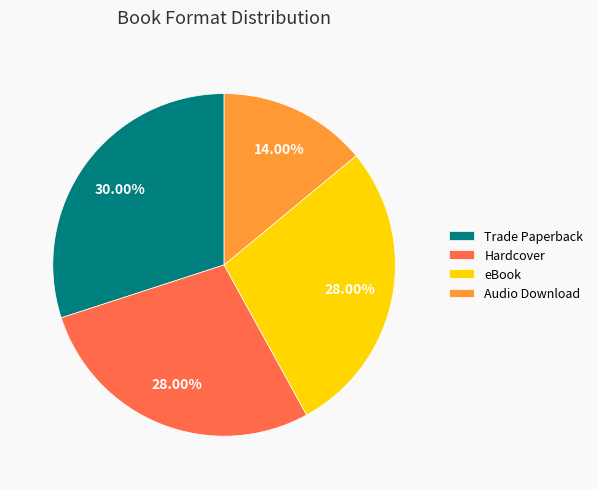

To the nearest percent, what is the average slice percentage?

25%